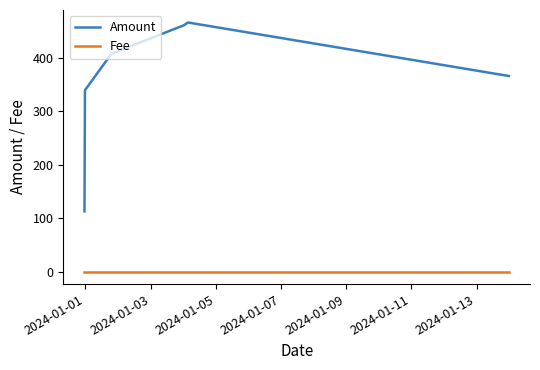

True or false: Amount and Fee cross at least once.

False